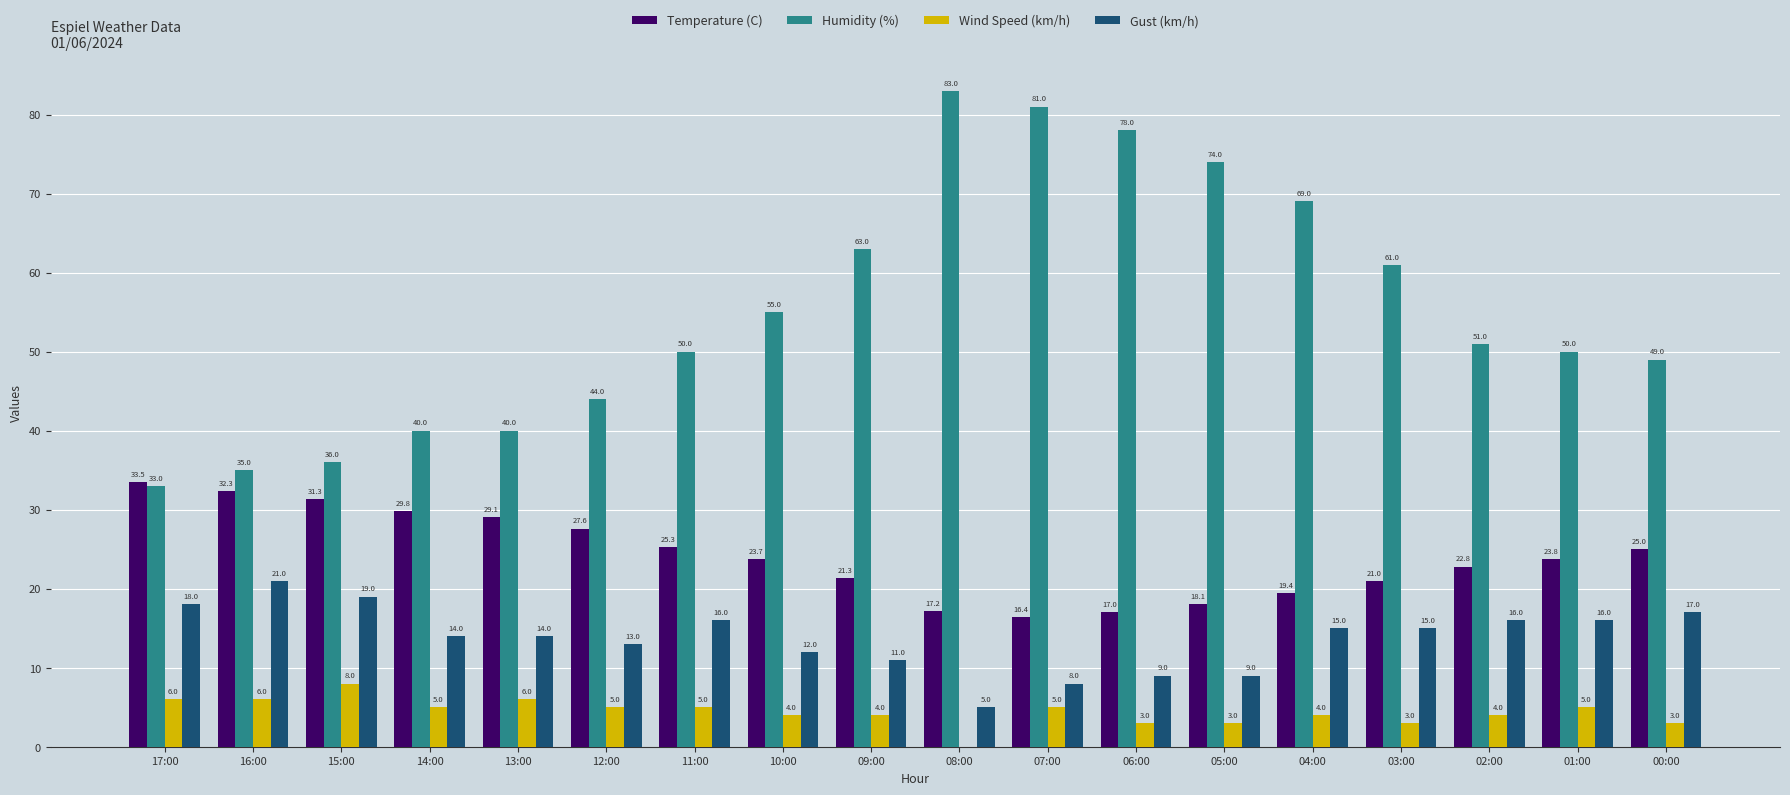

What is the approximate value of Temperature (C) at 12:00?

27.6